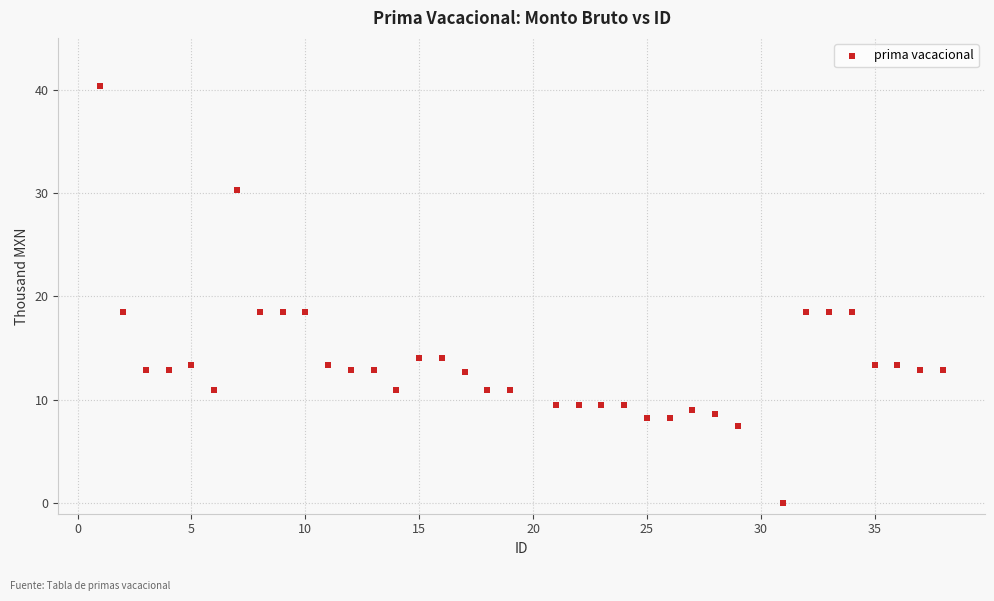

What is the range of Y values (max minus min)?

40.4